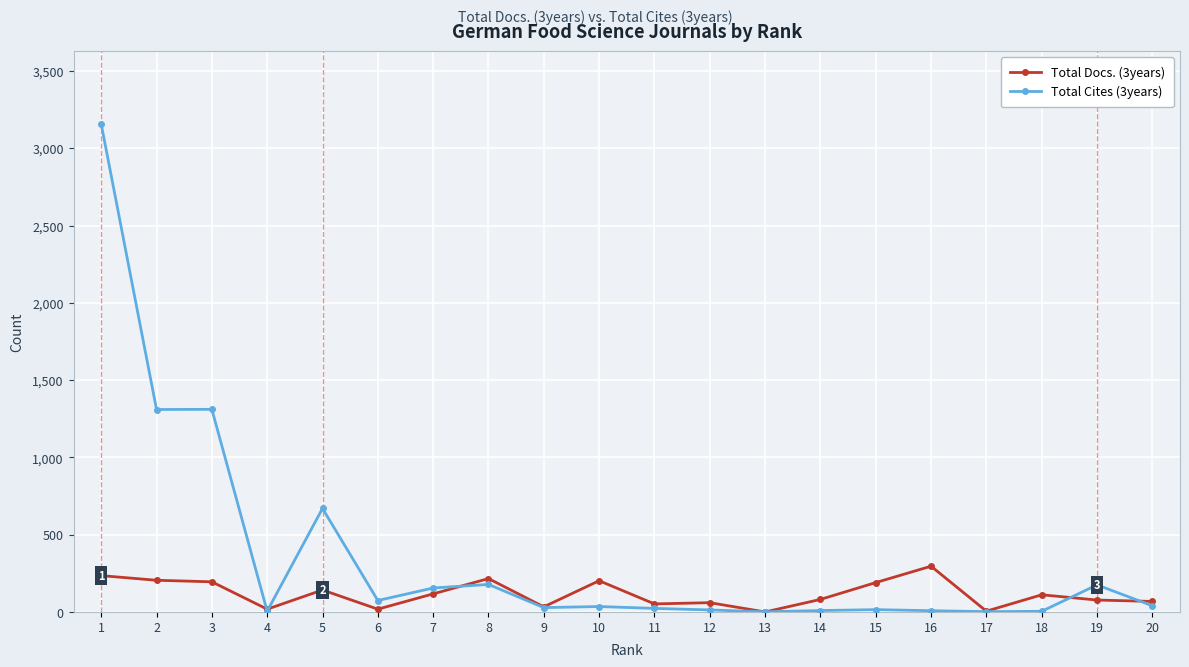

The value of Total Docs. (3years) at 5 is 142. True or false?

True